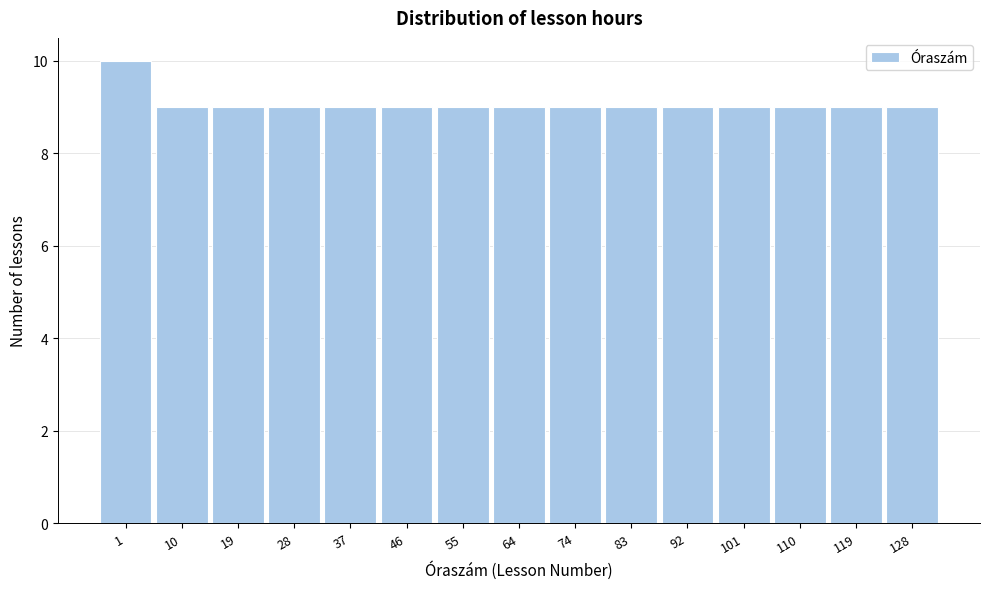

Reading left to right, what are all the values shown in this chart?

1=10	10=9	19=9	28=9	37=9	46=9	55=9	64=9	74=9	83=9	92=9	101=9	110=9	119=9	128=9